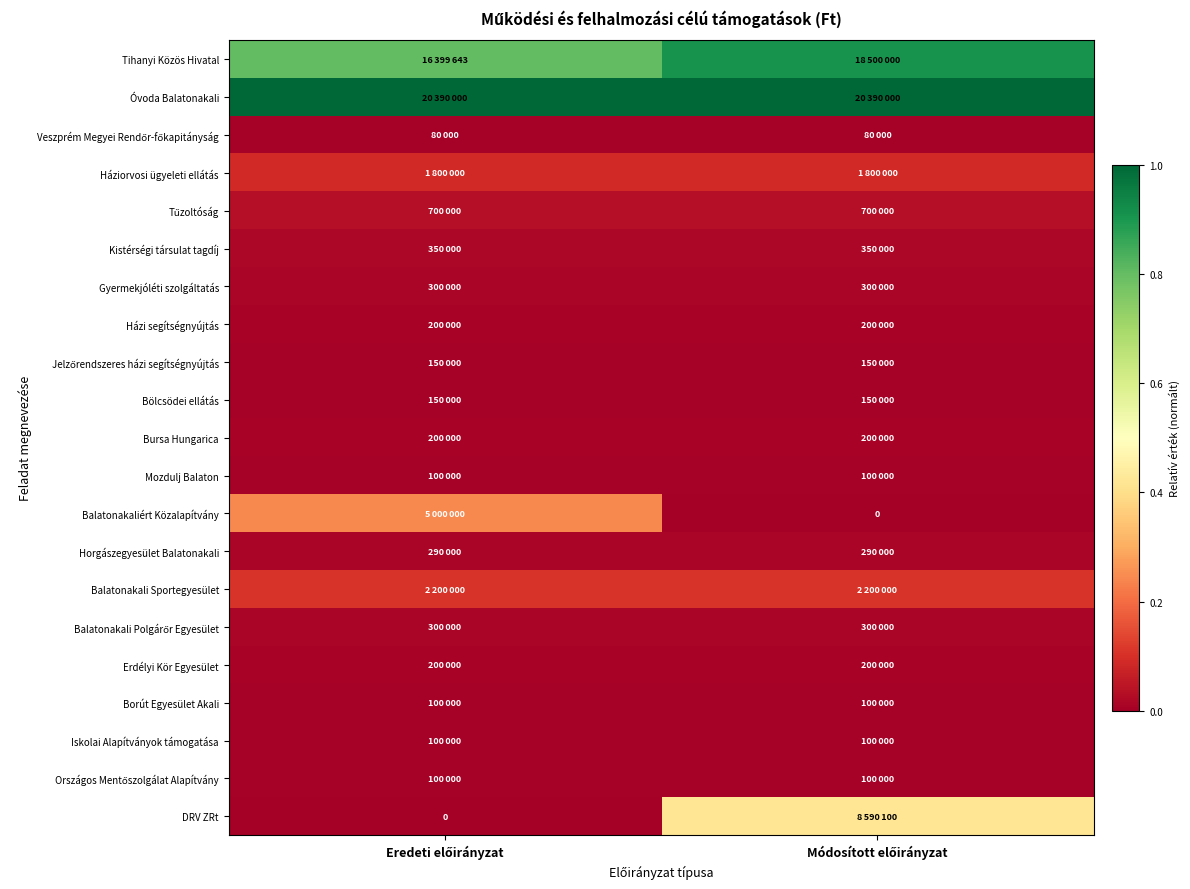

Is the value of Gyermekjóléti szolgáltatás at Eredeti előirányzat greater than the value of Veszprém Megyei Rendőr-főkapitányság at Módosított előirányzat?

Yes